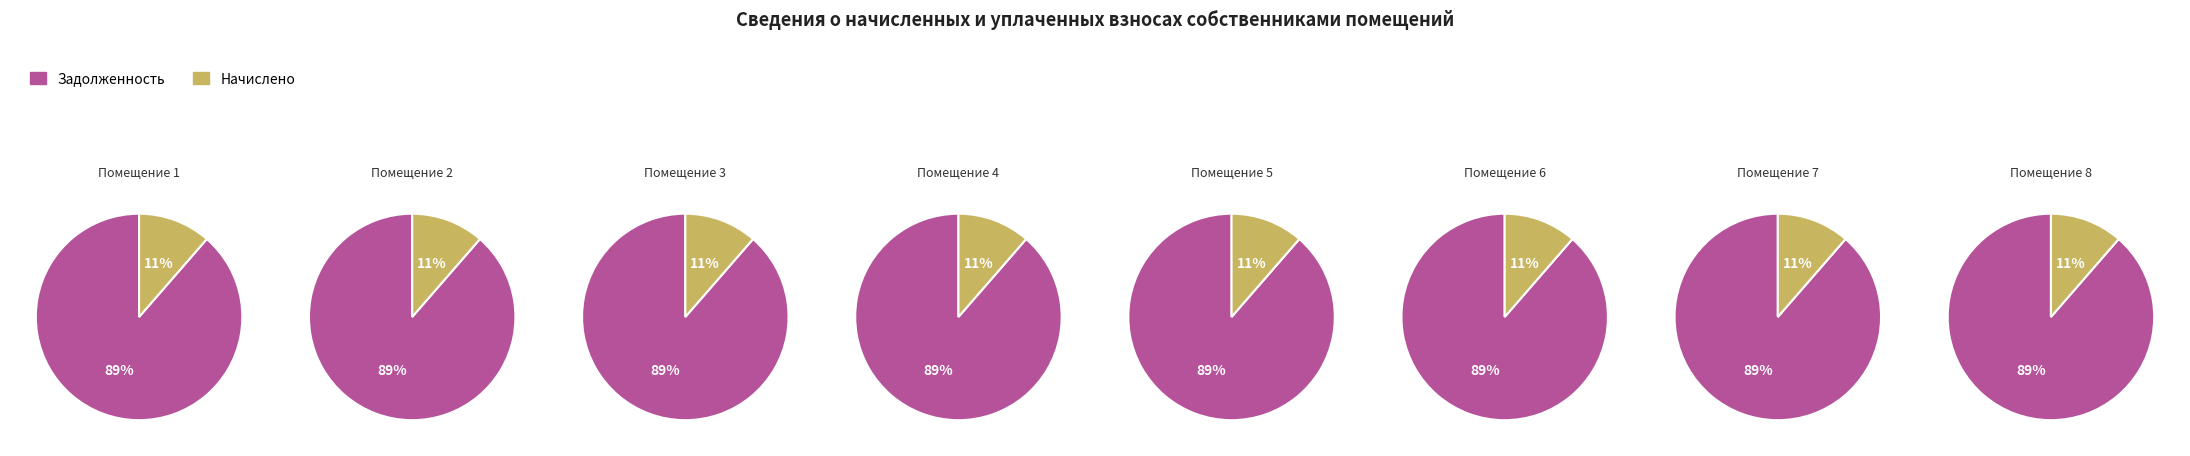

Is the sum of 7 and 5 greater than half?

No